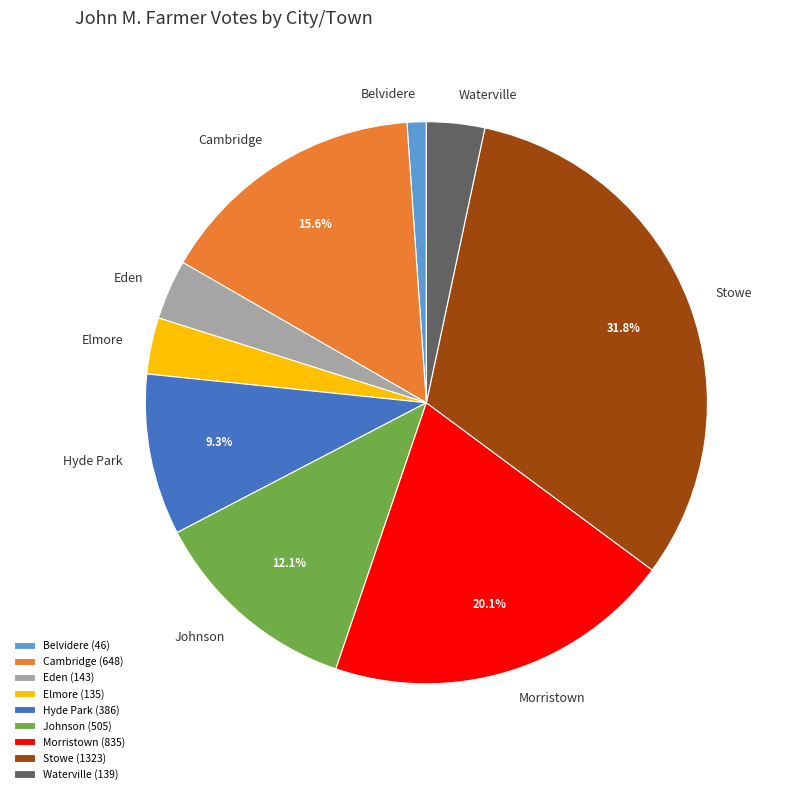

Which has a higher value, Cambridge or Eden?

Cambridge